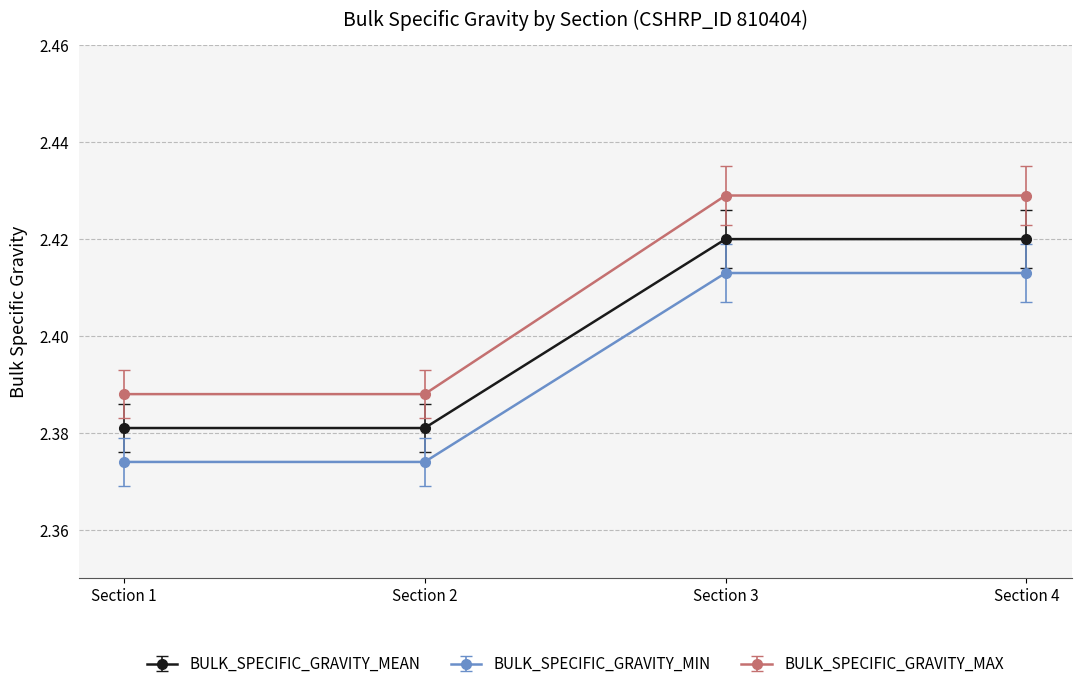

List the series in order of their peak value, highest first.

BULK_SPECIFIC_GRAVITY_MAX, BULK_SPECIFIC_GRAVITY_MEAN, BULK_SPECIFIC_GRAVITY_MIN